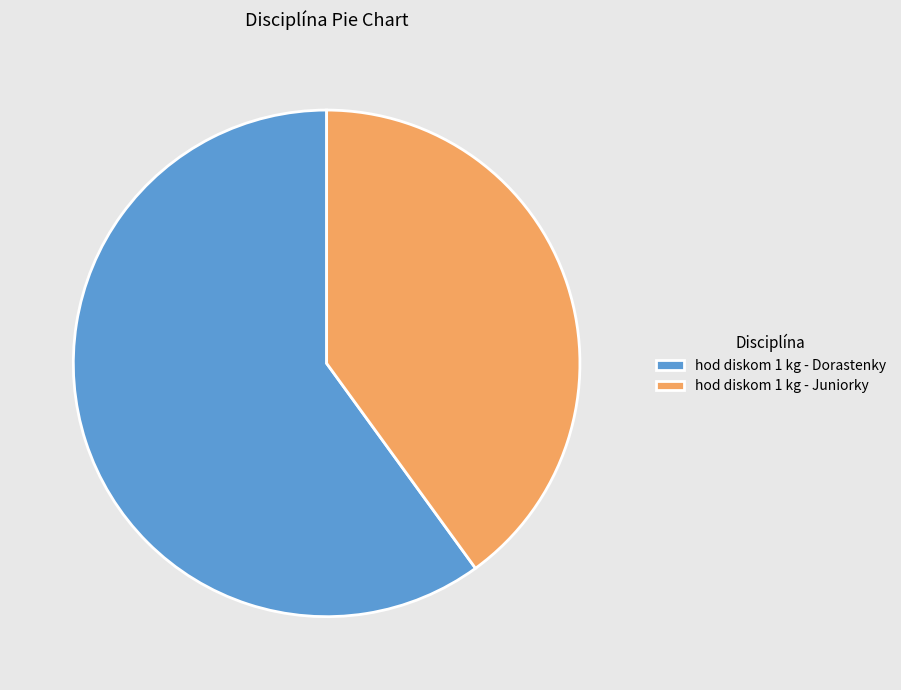

Is hod diskom 1 kg - Dorastenky the majority of the pie?

Yes